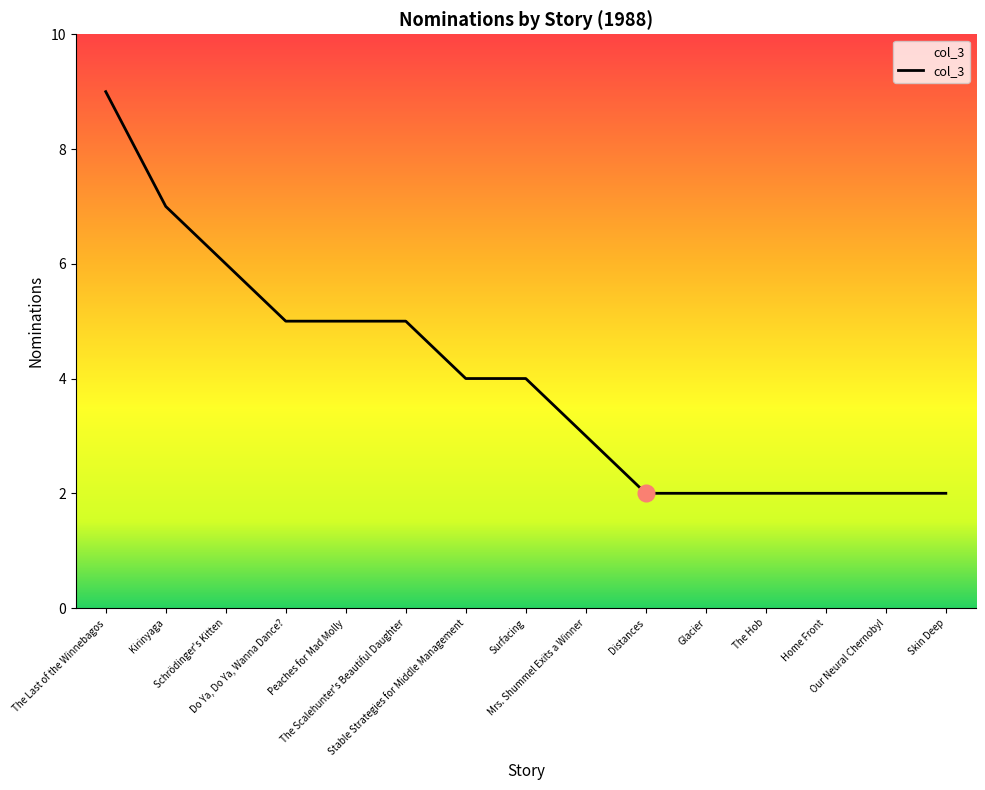

Reading left to right, what are all the values shown in this chart?

The Last of the Winnebagos=9	Kirinyaga=7	Schrödinger's Kitten=6	Do Ya, Do Ya, Wanna Dance?=5	Peaches for Mad Molly=5	The Scalehunter's Beautiful Daughter=5	Stable Strategies for Middle Management=4	Surfacing=4	Mrs. Shummel Exits a Winner=3	Distances=2	Glacier=2	The Hob=2	Home Front=2	Our Neural Chernobyl=2	Skin Deep=2